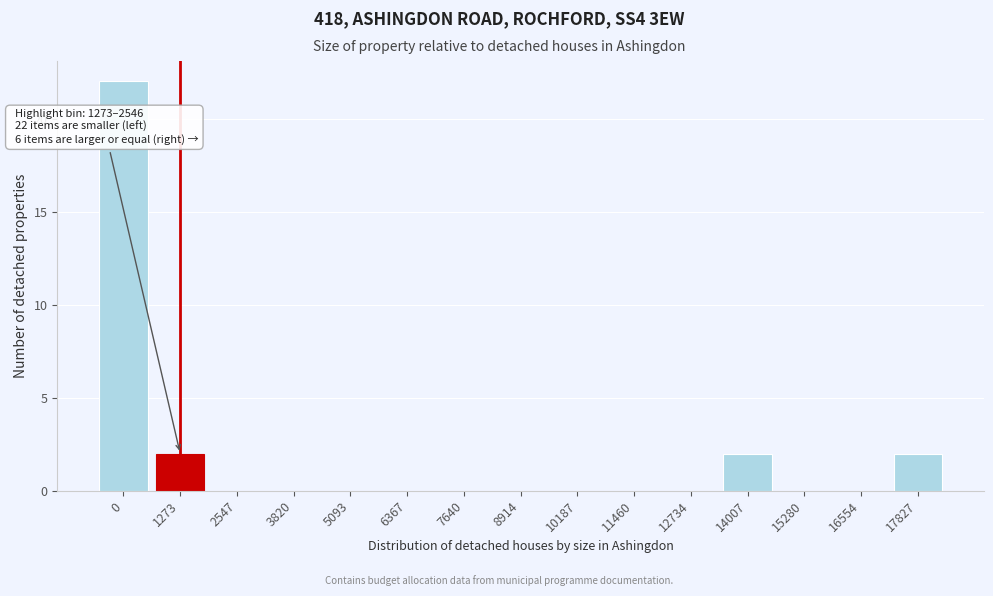

Reading right to left, extract all data points from this chart.

17827=2	16554=0	15280=0	14007=2	12734=0	11460=0	10187=0	8914=0	7640=0	6367=0	5093=0	3820=0	2547=0	1273=2	0=22